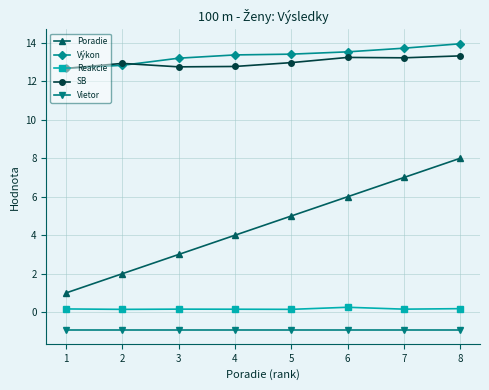

True or false: Reakcie and Poradie intersect in this chart.

False